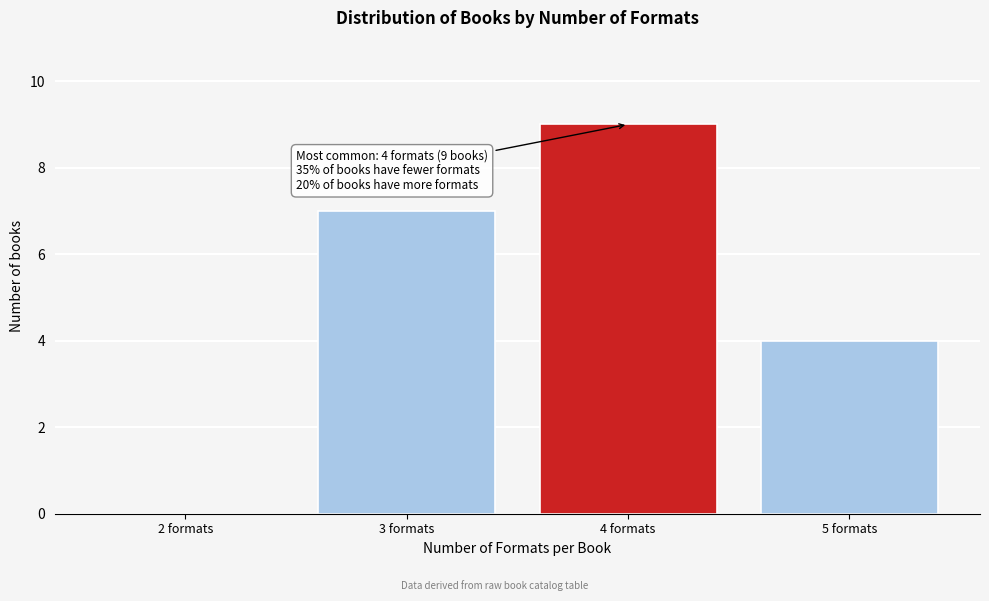

Reading left to right, what are all the values shown in this chart?

2 formats=0	3 formats=7	4 formats=9	5 formats=4